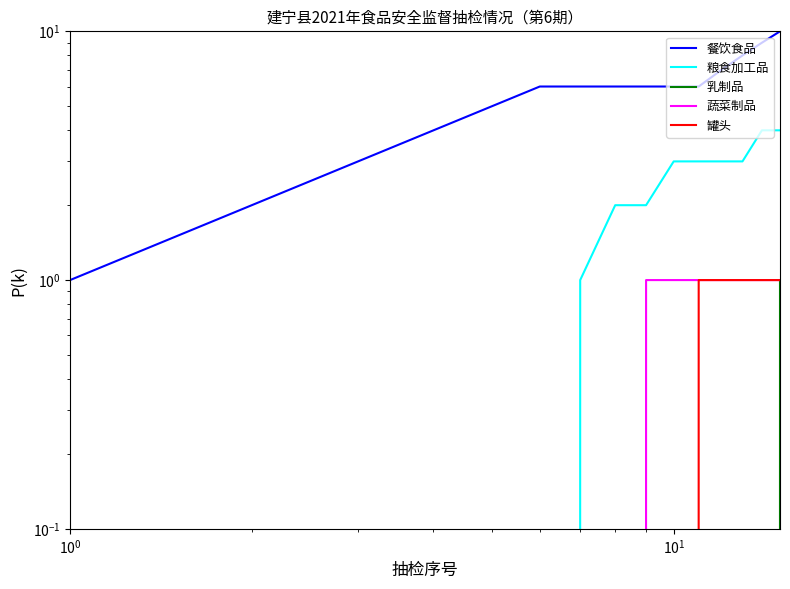

How many lines are shown in the chart?

5